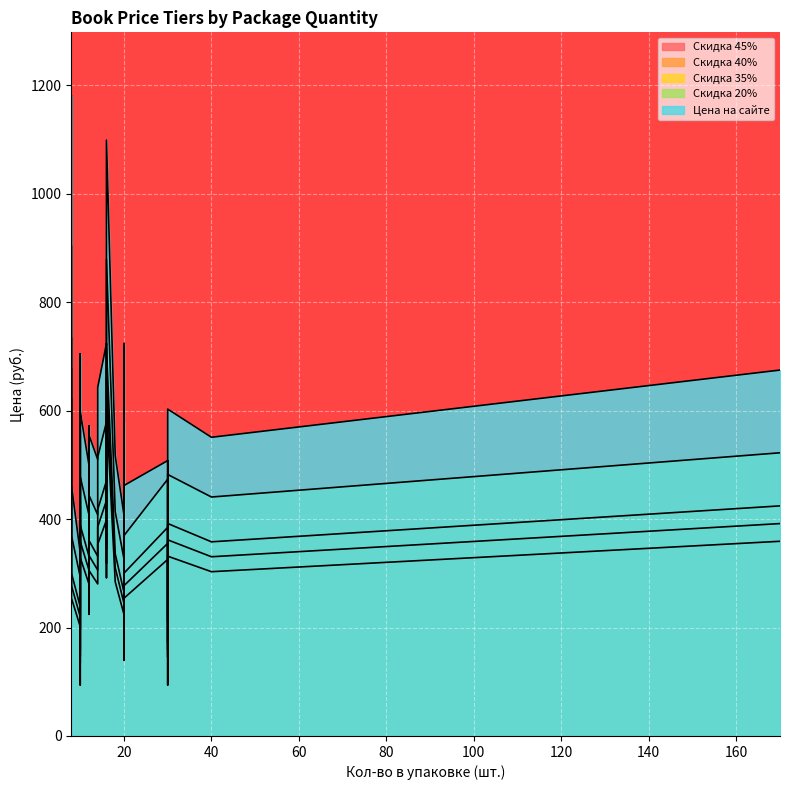

Does the chart display data point markers on the line(s)?

No